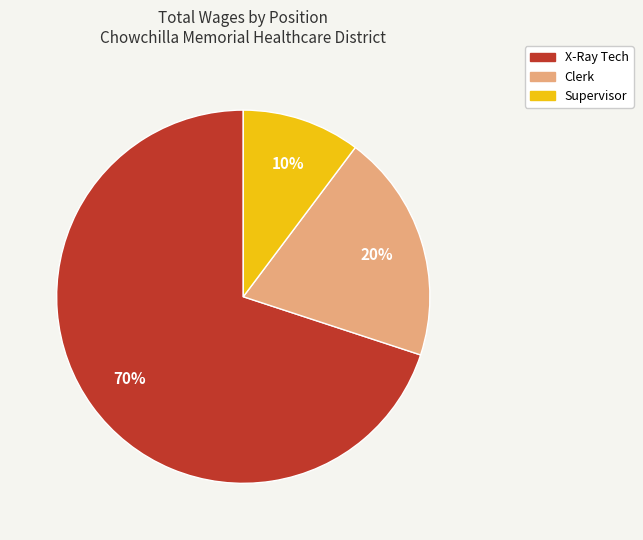

Do X-Ray Tech and Supervisor together represent more than half of the pie?

Yes